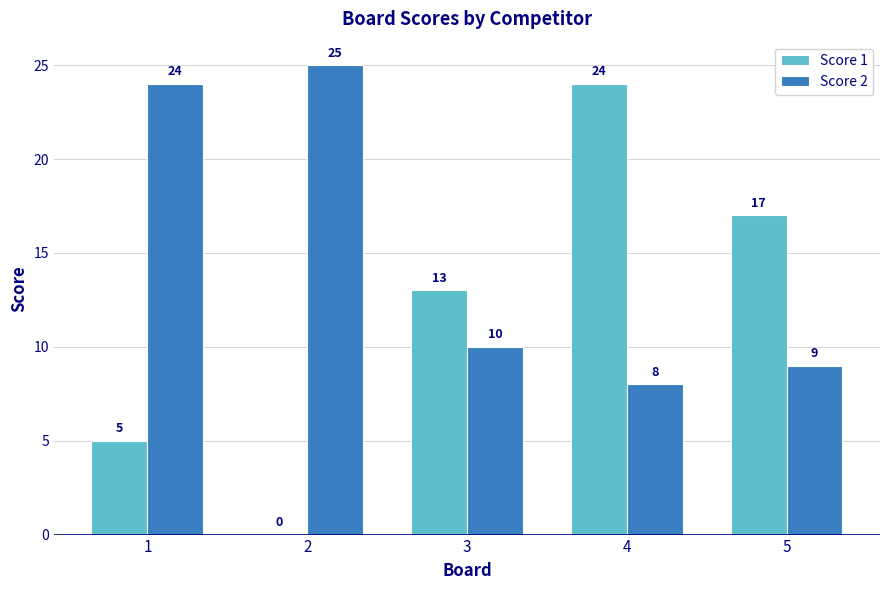

Is it true that Score 2 equals 16 at 3?

False